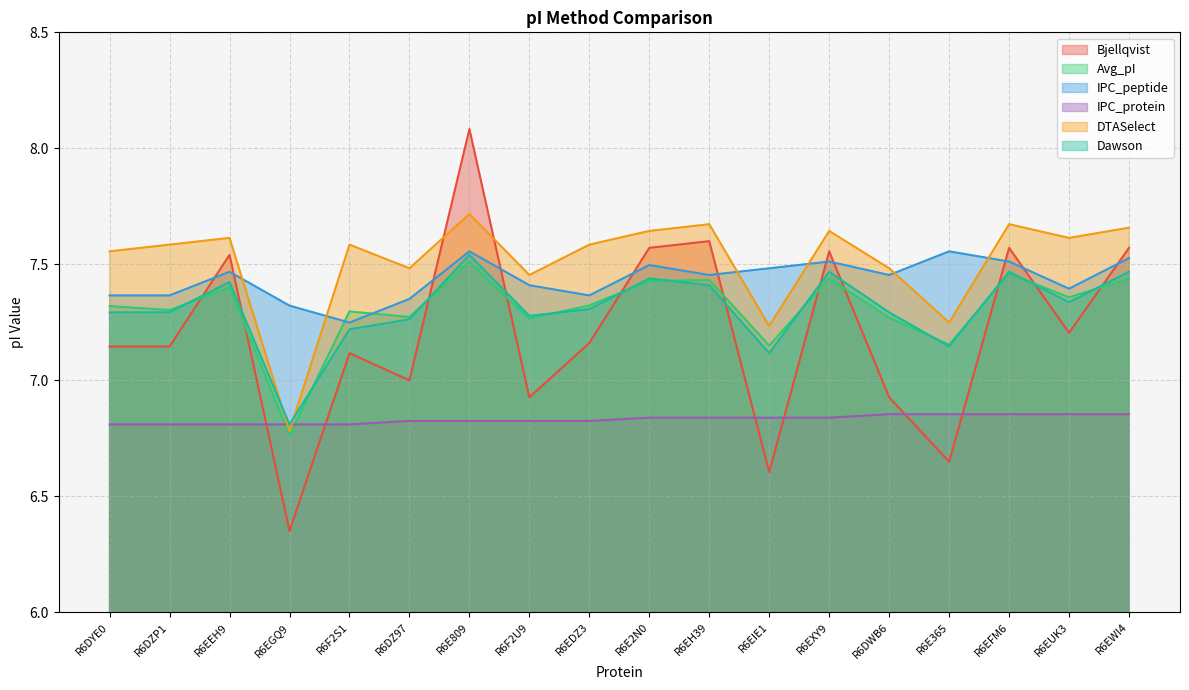

At which category does Bjellqvist reach its first local valley?

R6EGQ9